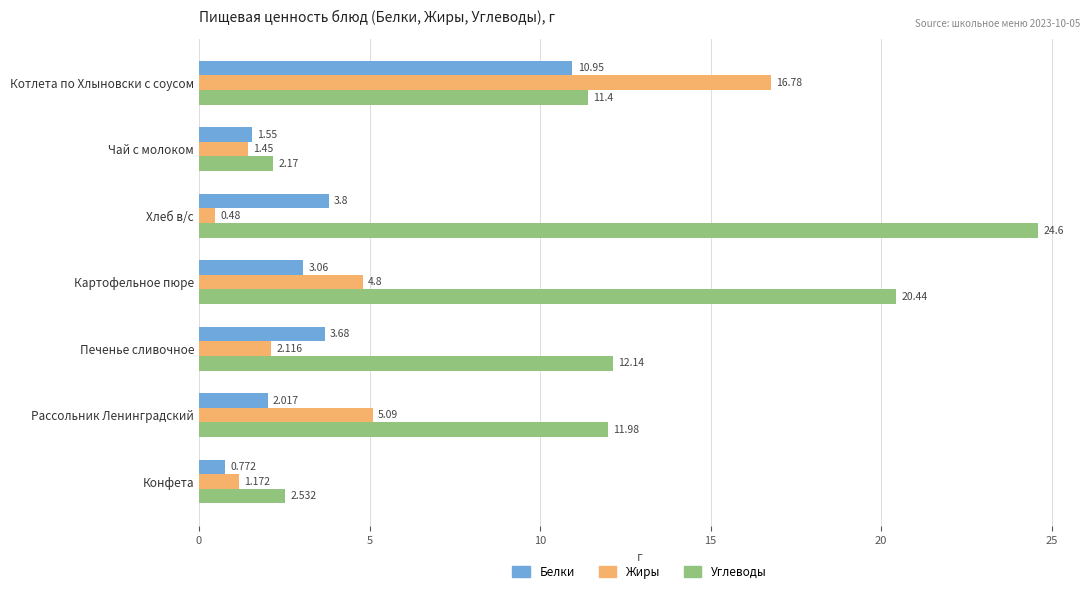

Which series changed the most between Чай с молоком and Хлеб в/с?

Углеводы